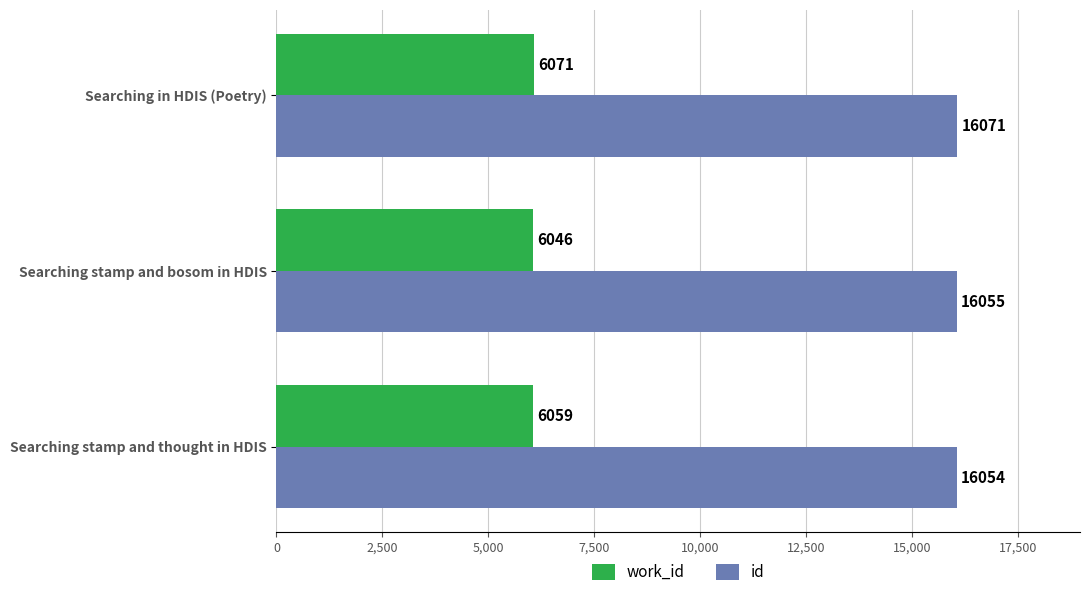

Which series has the widest spread of values?

work_id